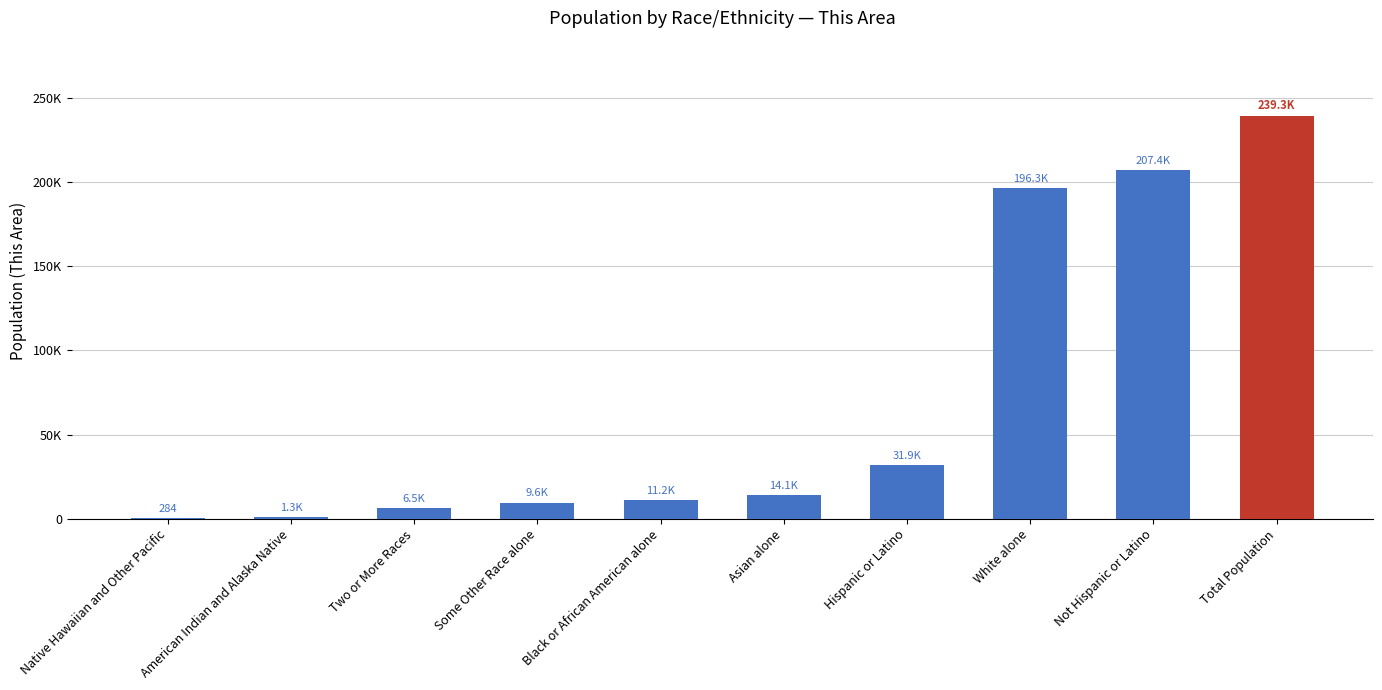

Are the bars horizontal?

No